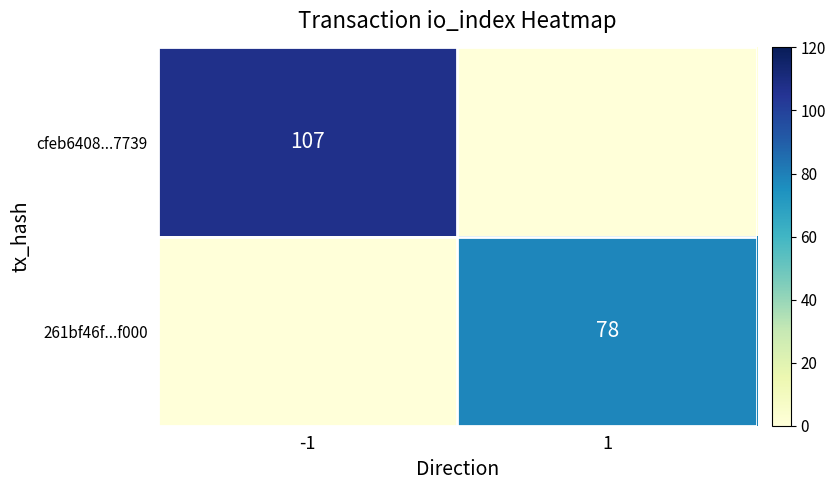

What is the total value across all series at -1?

107